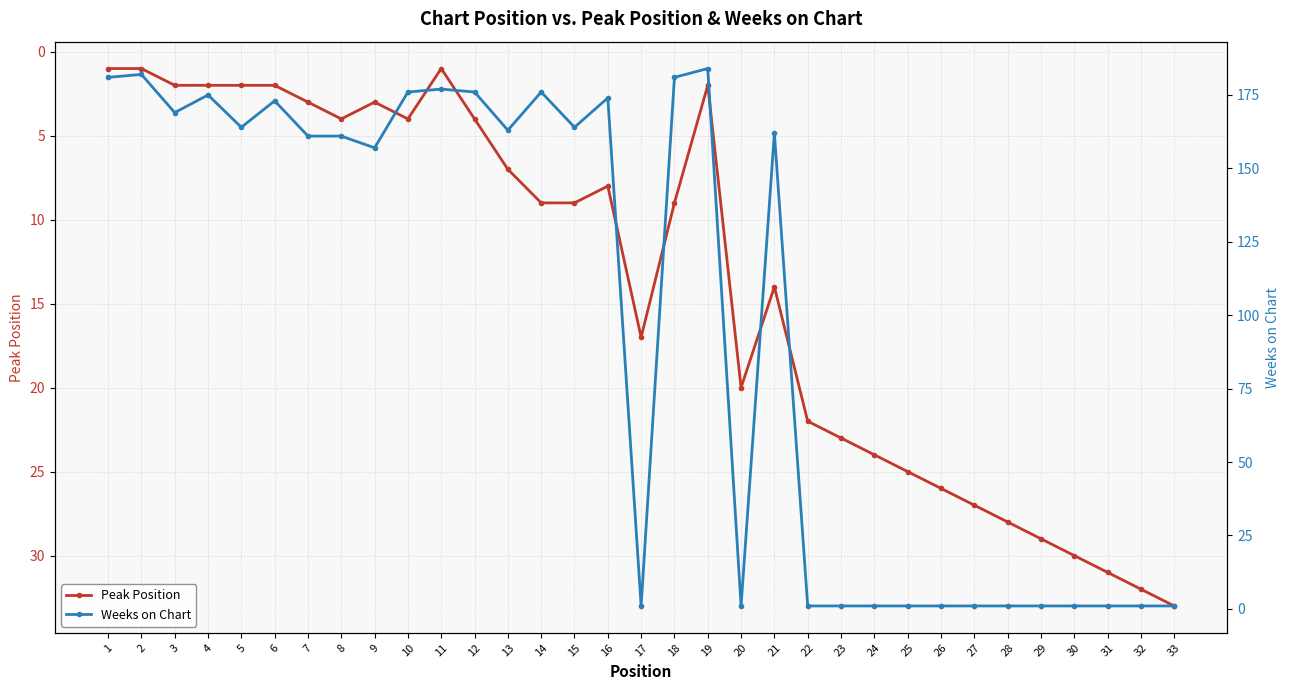

List the labels in order of Weeks on Chart value, largest first.

19, 2, 1, 18, 11, 10, 12, 14, 4, 16, 6, 3, 5, 15, 13, 21, 7, 8, 9, 17, 20, 22, 23, 24, 25, 26, 27, 28, 29, 30, 31, 32, 33